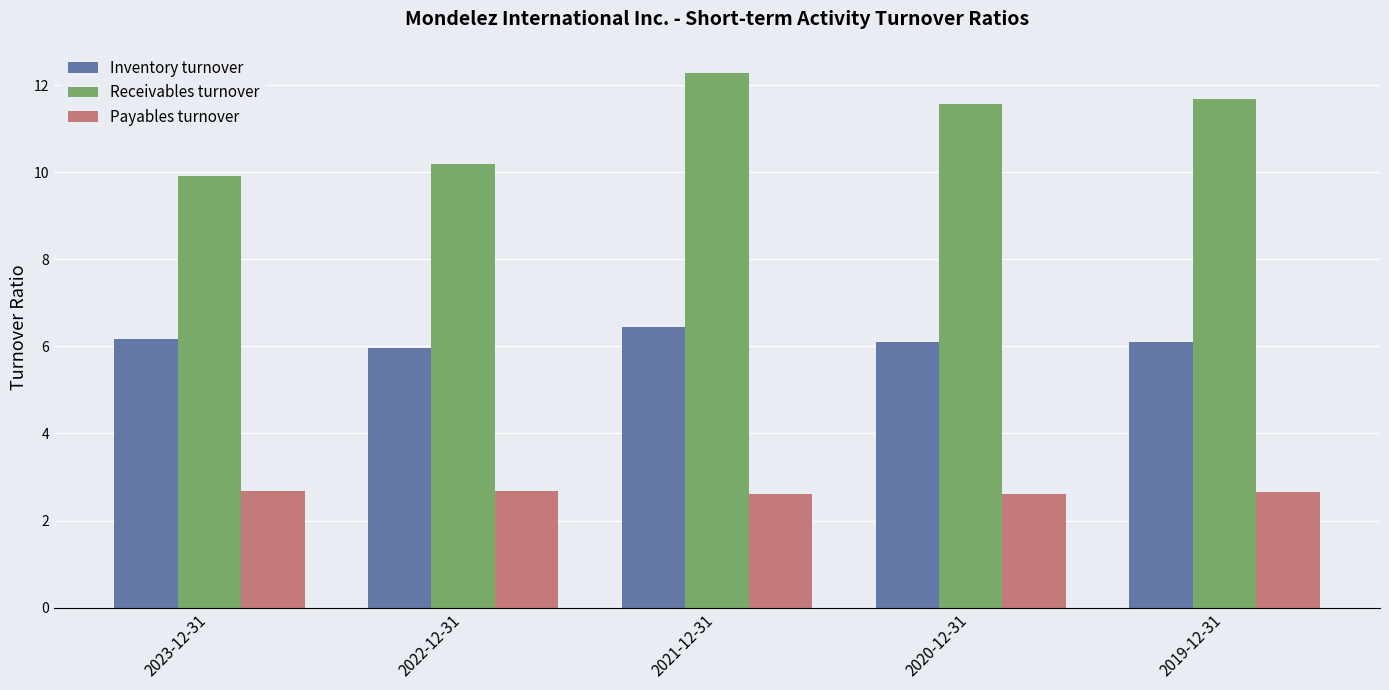

Is it true that Receivables turnover equals 10.2 at 2022-12-31?

True